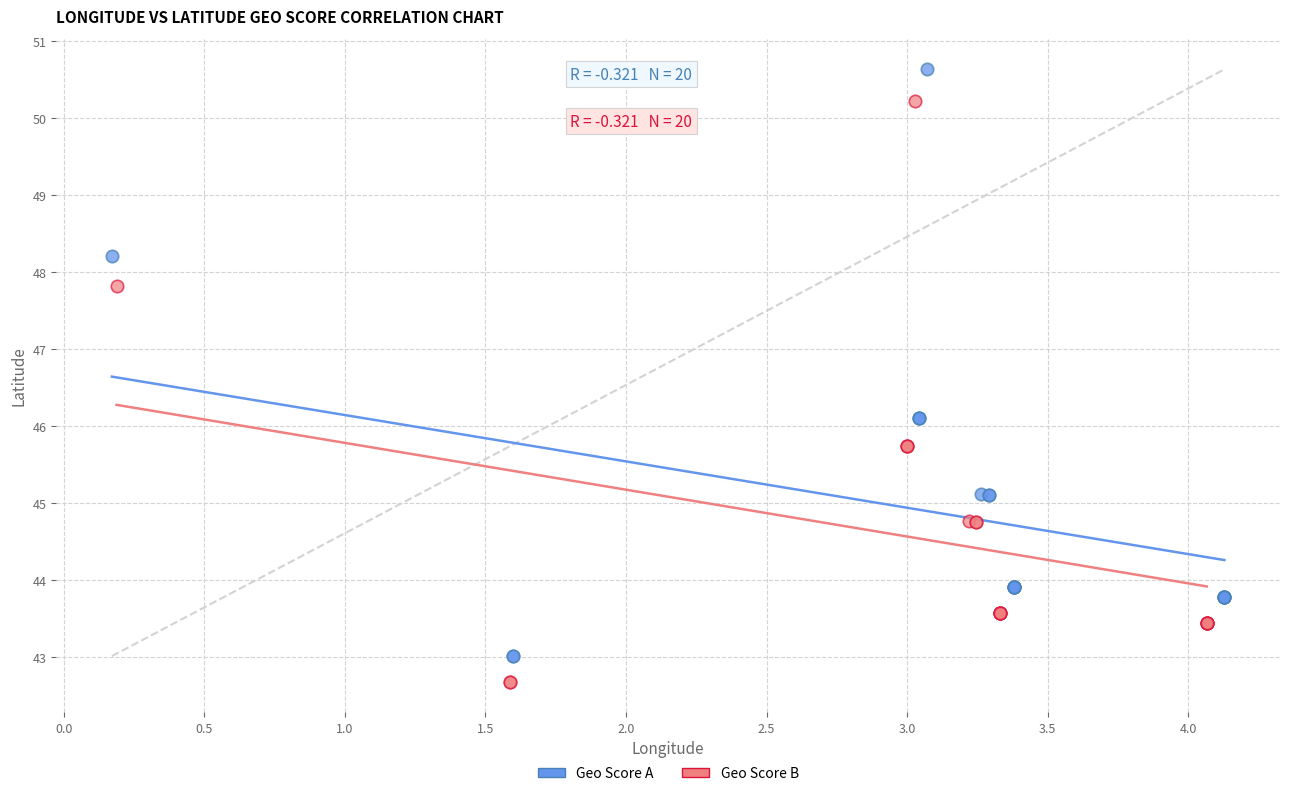

Which series has the largest Y range (max minus min)?

Geo Score A